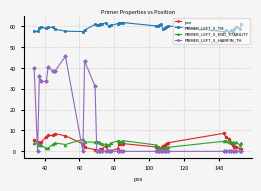

True or false: PRIMER_LEFT_0_END_STABILITY and PRIMER_LEFT_0_TM cross at least once.

False